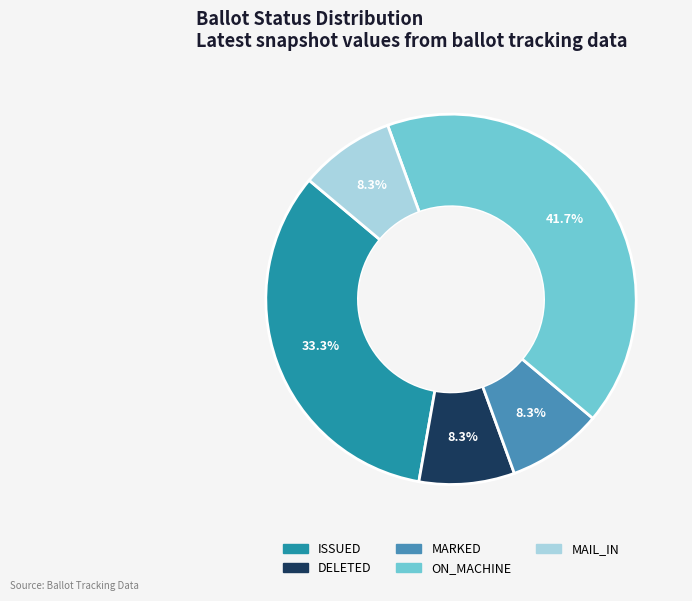

Is there a majority slice in this chart?

No